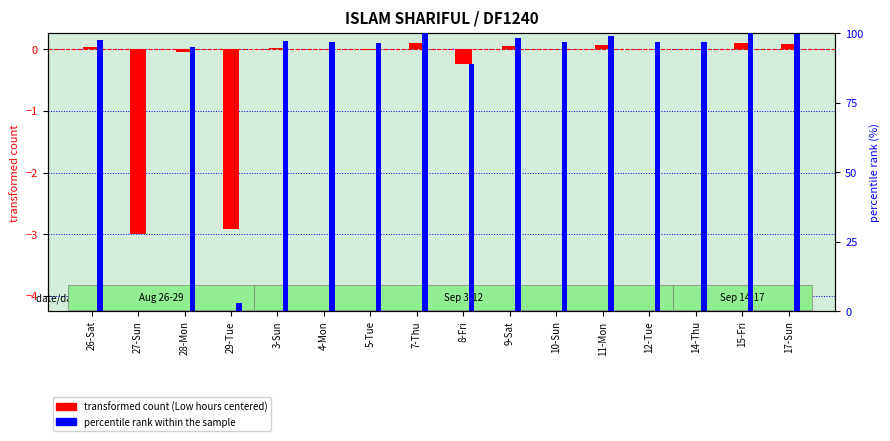

How many data points in percentile rank within the sample are less than 96?

4